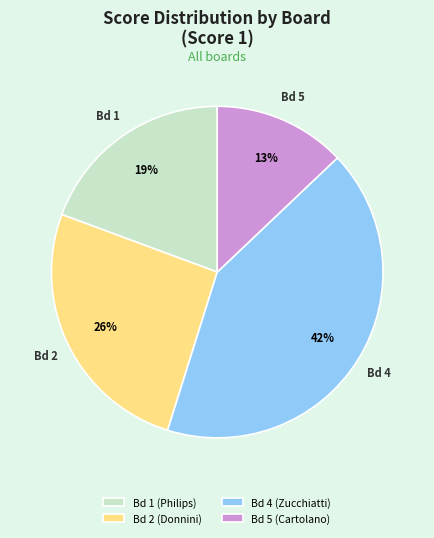

Is there any slice that represents more than half of the pie?

No